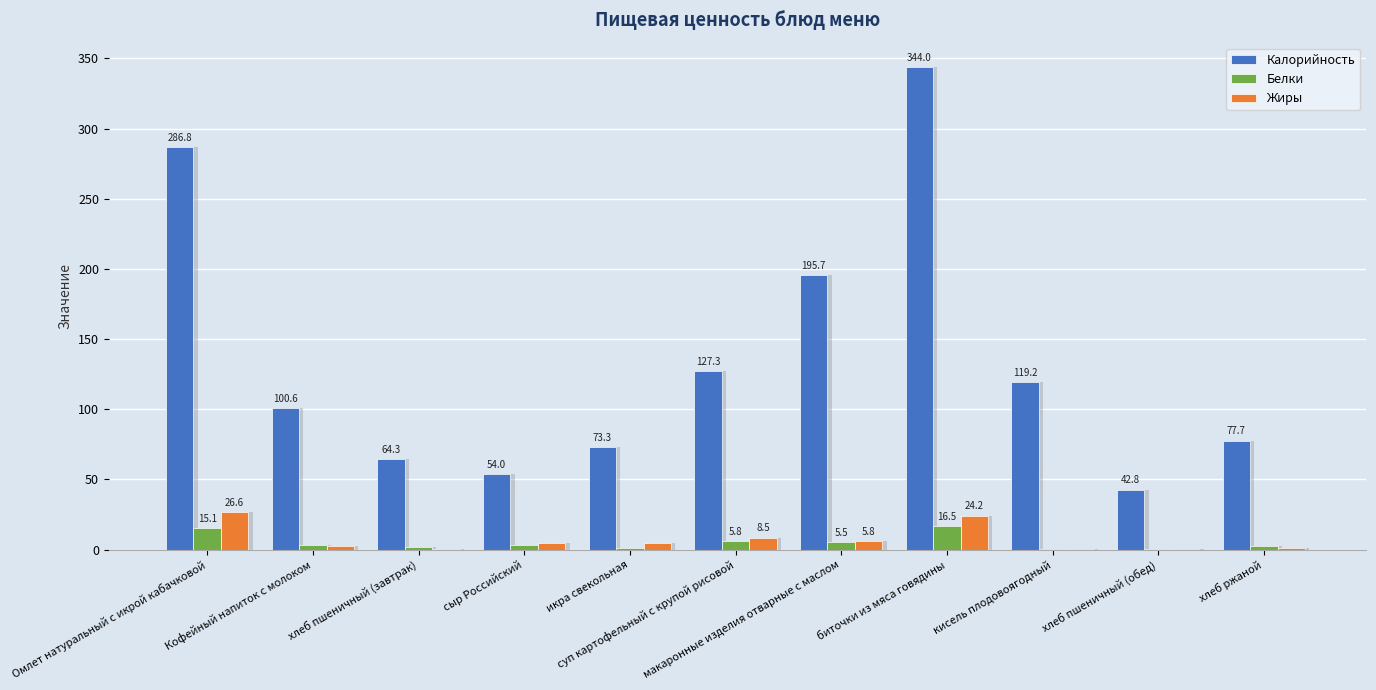

What is the difference between the Жиры values at Омлет натуральный с икрой кабачковой and хлеб пшеничный (завтрак)?

26.0